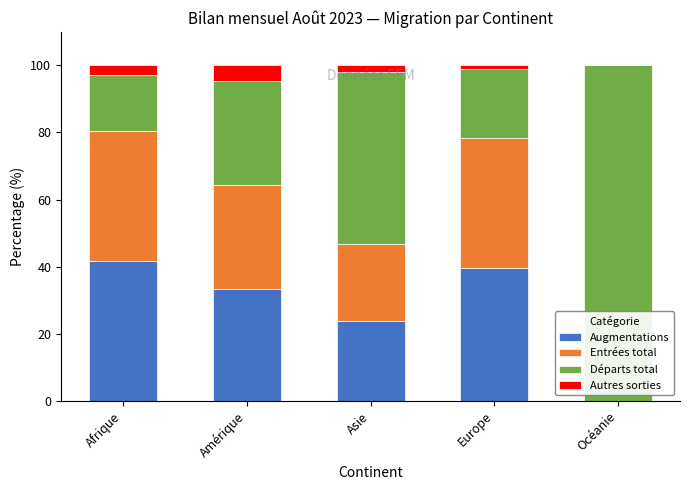

What is the total value across all series at Océanie?

100.0